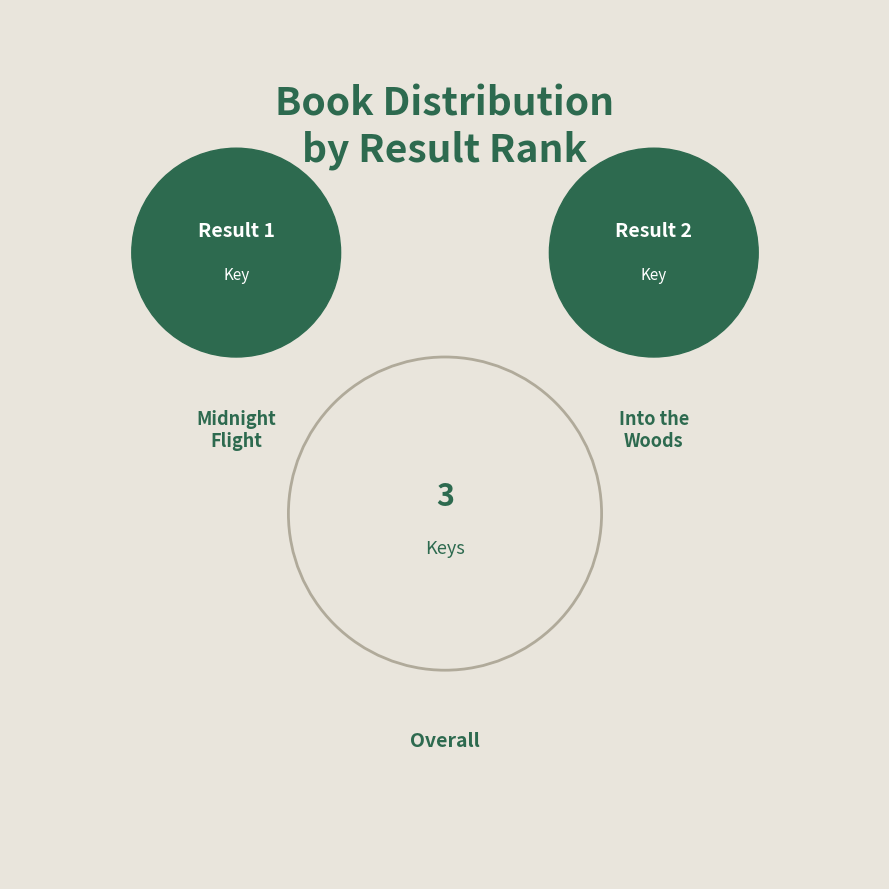

Do Midnight Flight and Into the Woods together represent more than half of the pie?

Yes